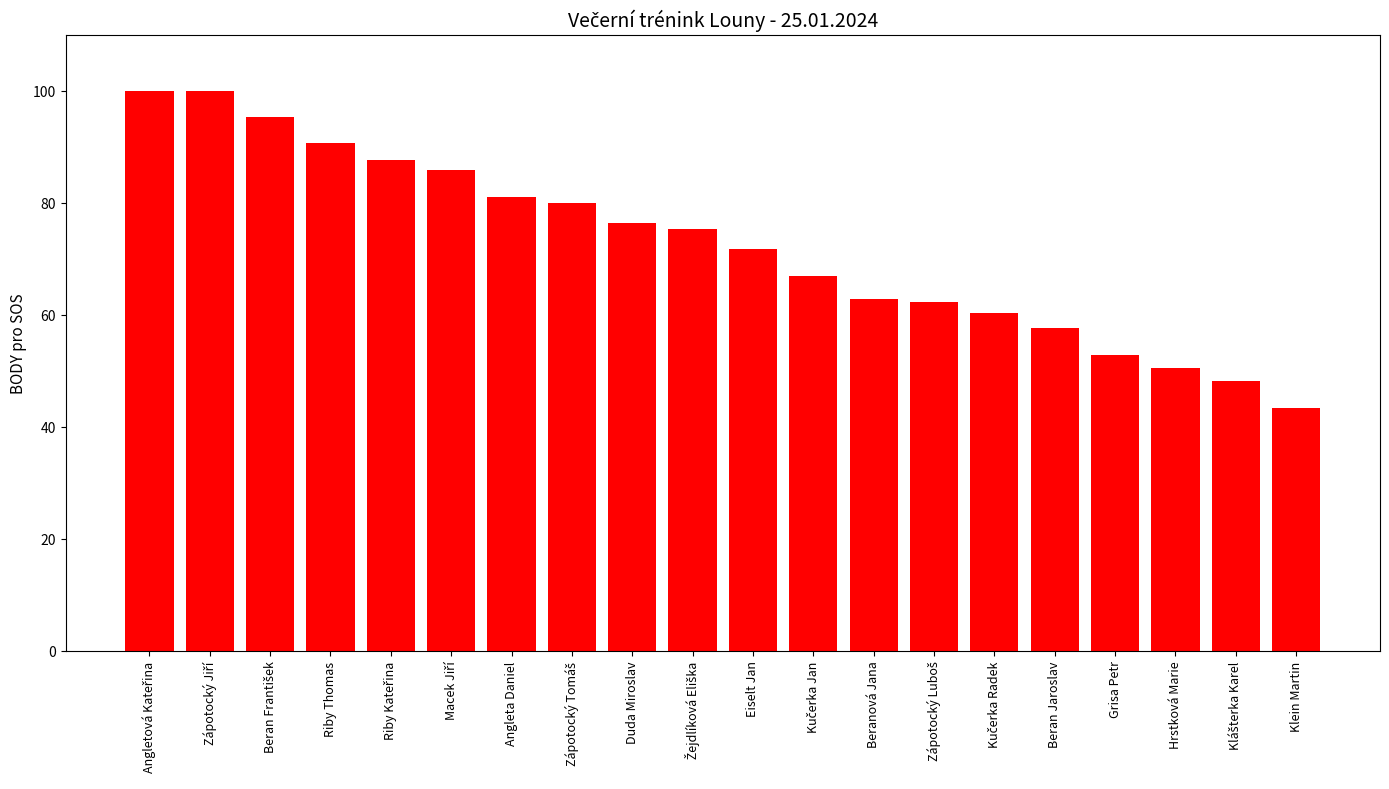

Reading left to right, list all the values displayed in this chart.

100.0	100.0	95.3	90.6	87.6	85.9	81.1	80.0	76.4	75.3	71.7	67.0	62.9	62.3	60.3	57.6	52.9	50.5	48.1	43.4